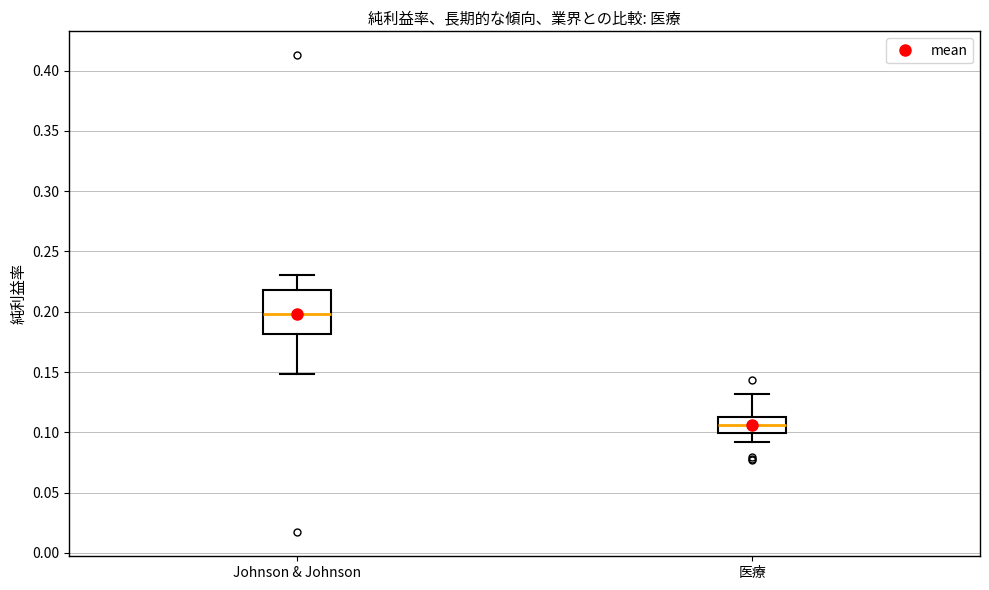

Which box's median line is the highest?

Johnson & Johnson